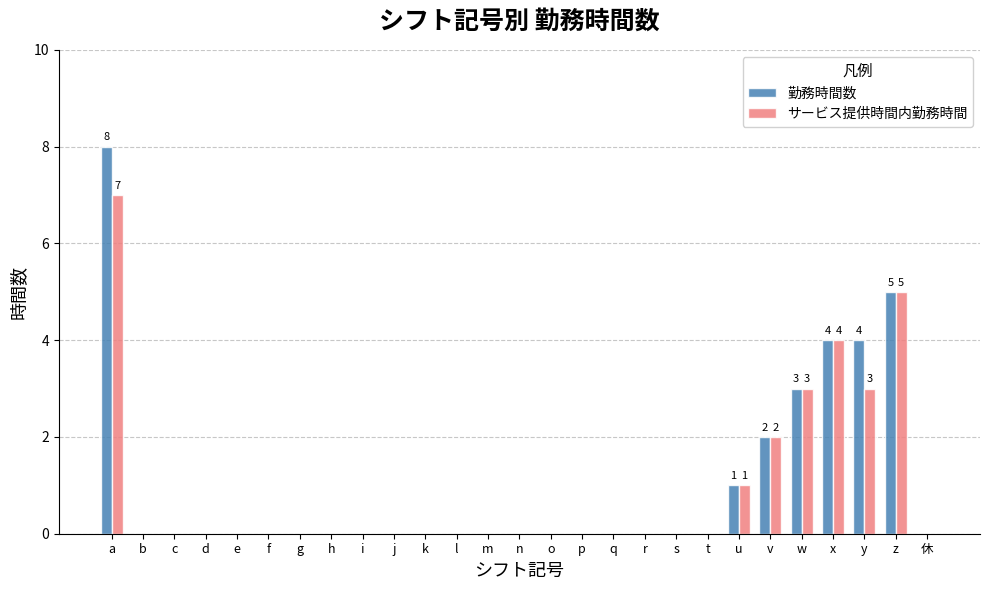

What are all the series names shown in the legend?

勤務時間数, サービス提供時間内勤務時間